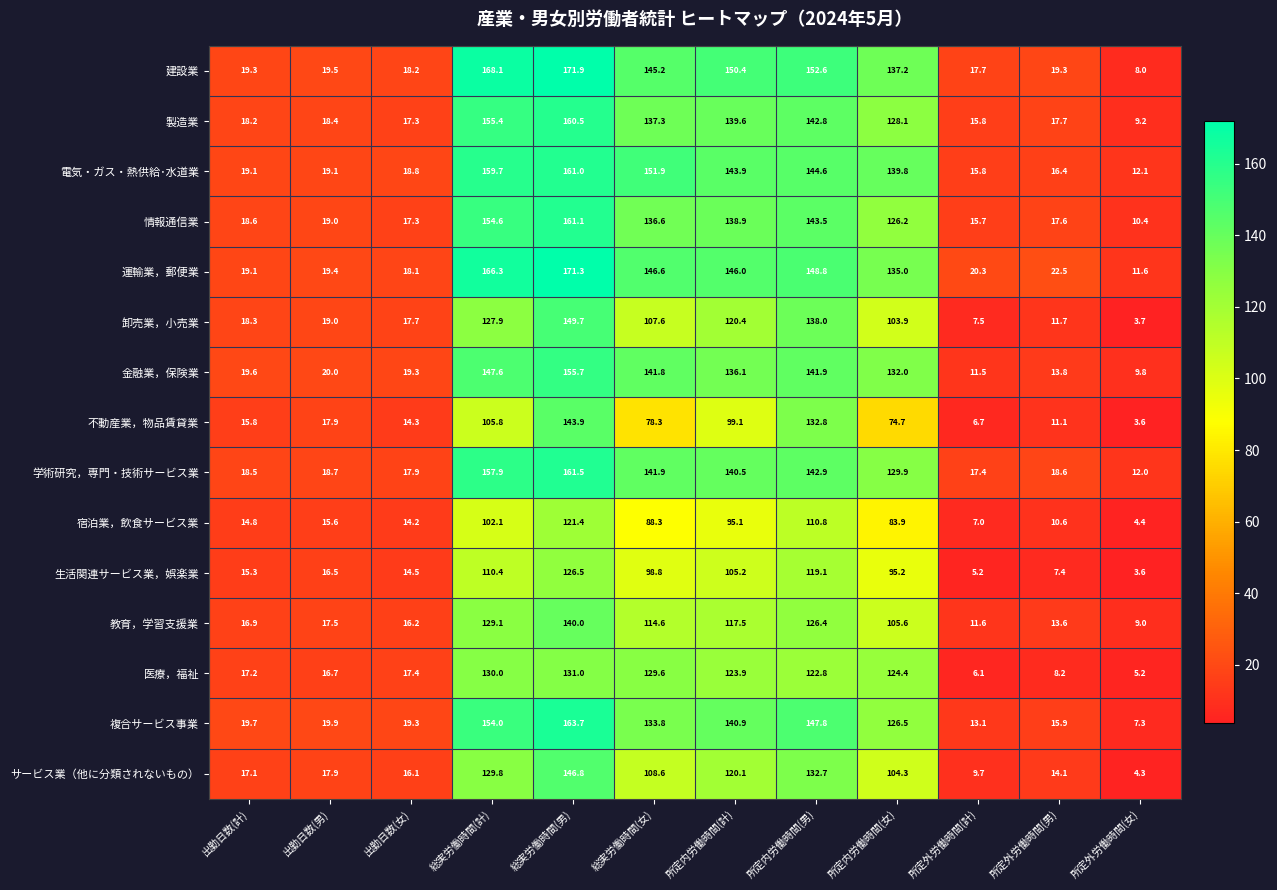

At how many categories does at least one series exceed 111?

6